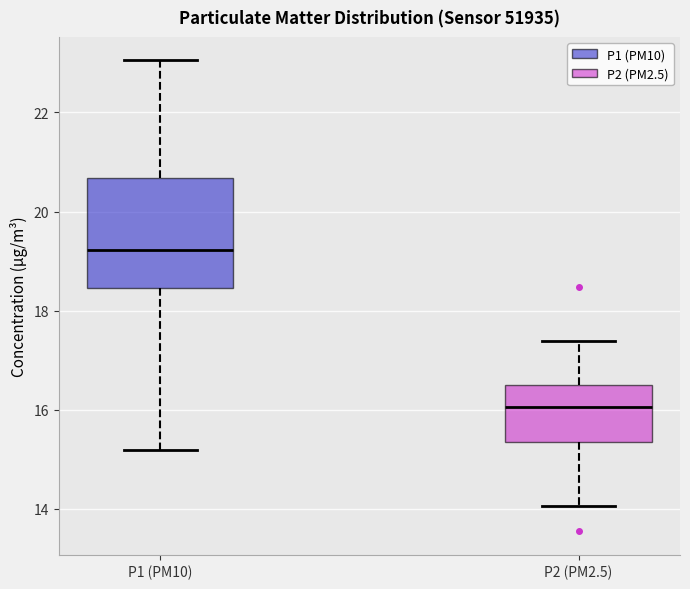

Reading left to right, transcribe this box plot: for each box, give where its median line is, the range the box spans, and where its two whiskers end, as read against the y-axis. The values are not printed on the chart, so give them approximately, as read against the axis.

P1 (PM10): median 19.2, box 18.4 to 20.6, whiskers 15.2 to 23.0
P2 (PM2.5): median 16.0, box 15.4 to 16.4, whiskers 14.0 to 17.4